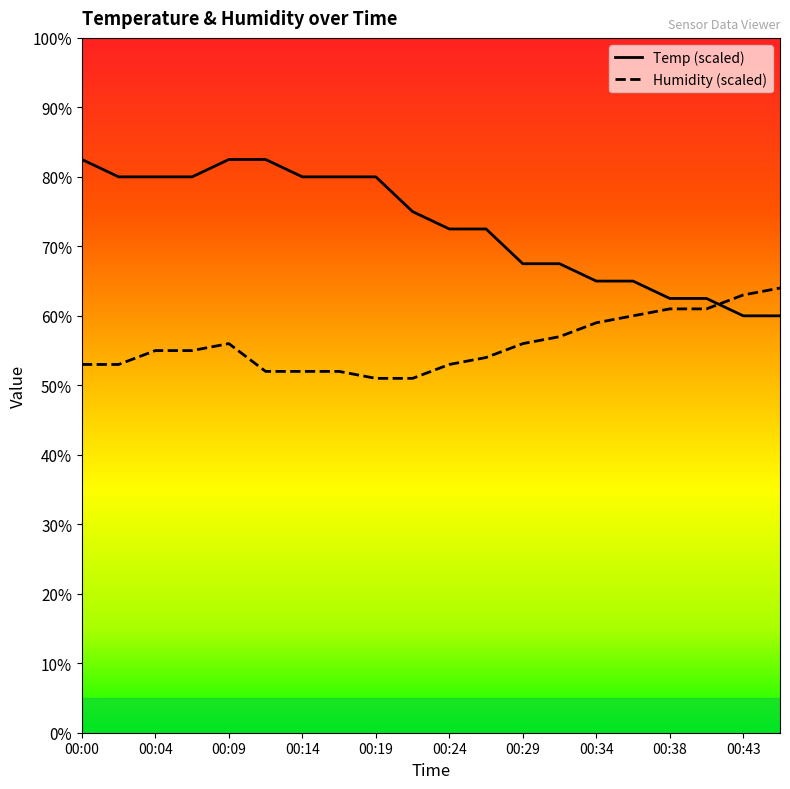

What is the sum of the Temp values at 00:19 and 00:07?

160.0